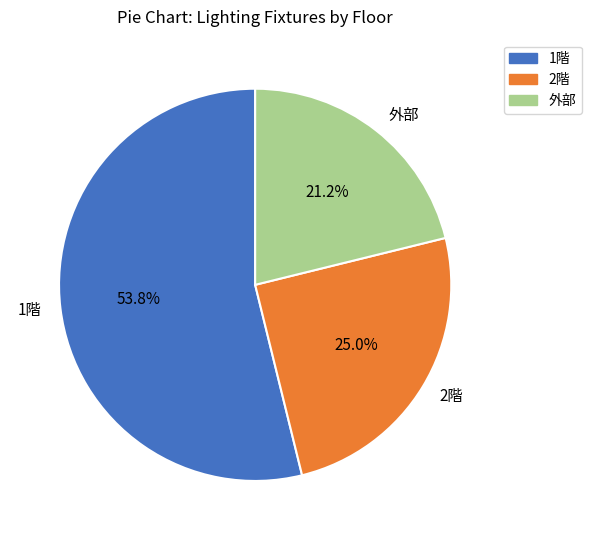

Between 1階 and 外部, which is larger?

1階